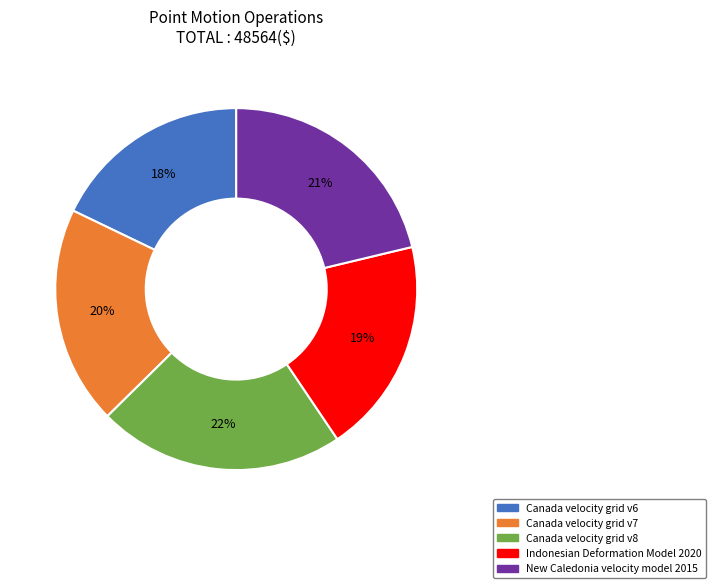

How many slices are in this pie chart?

5